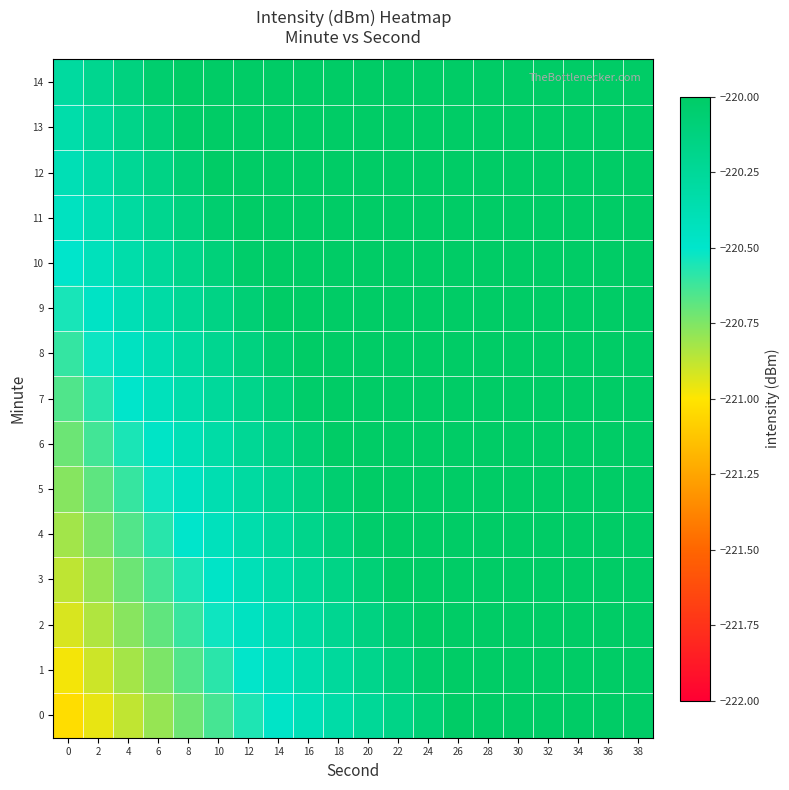

At which category is the sum across all series the highest?

38